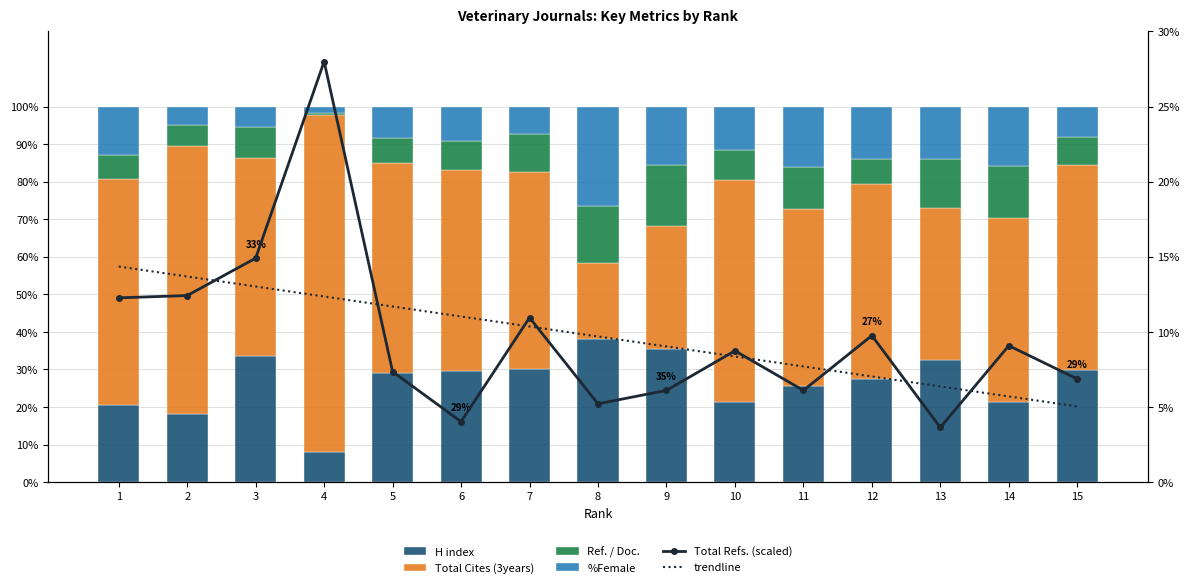

Where is %Female nearest to the value 14?

13